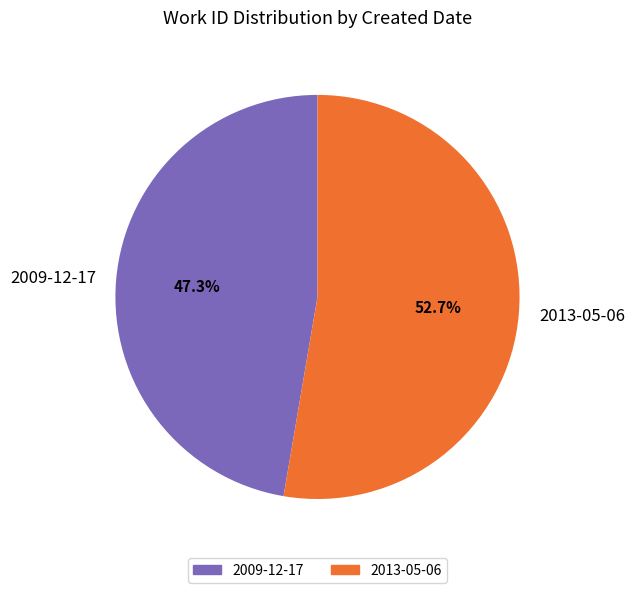

How many segments does this pie chart have?

2